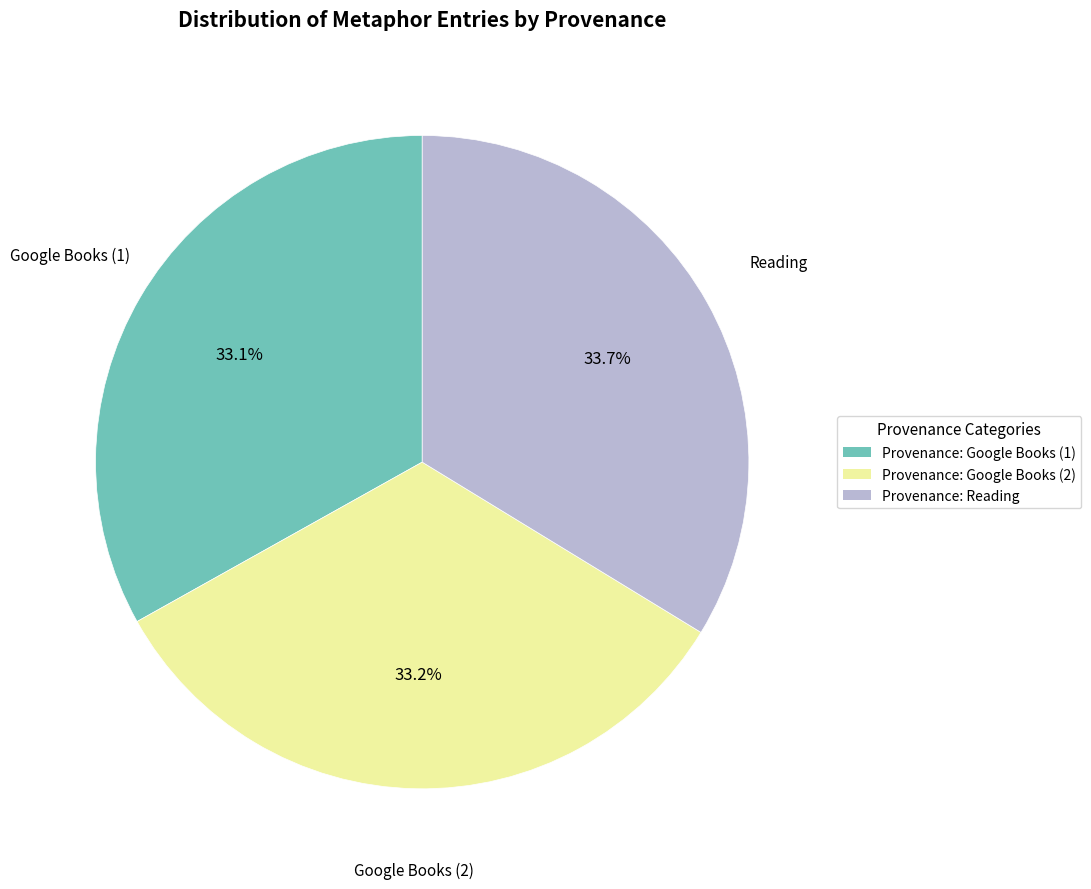

Combined, what portion of the pie is Provenance: Google Books (2) and Provenance: Reading?

66.9%